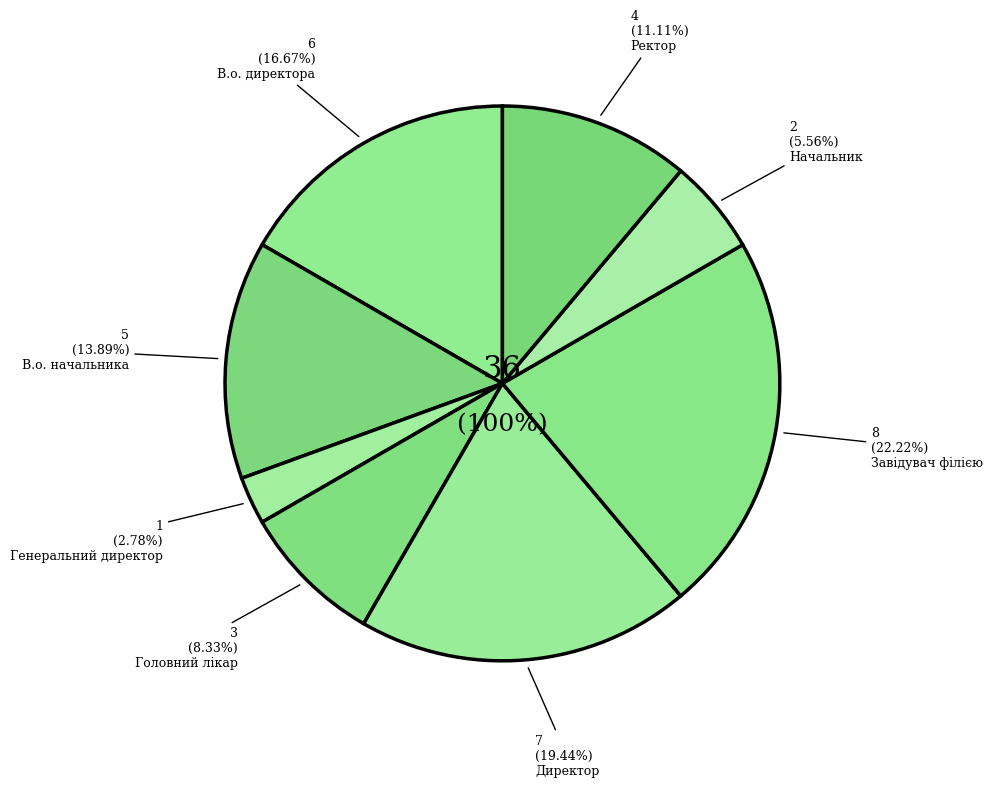

Between Директор and Головний лікар, which is larger?

Директор